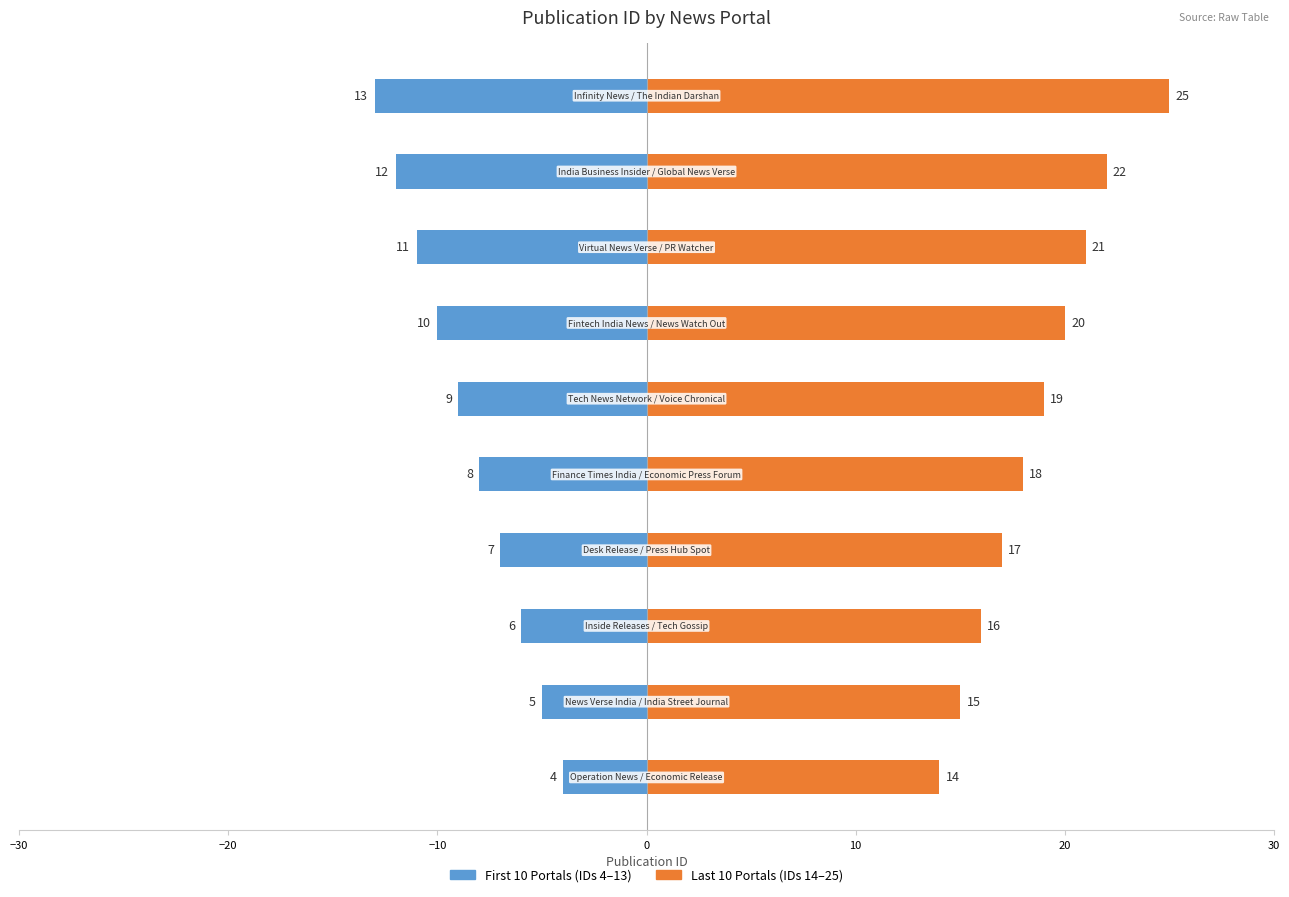

What is the label of the 6th bar from the right?

10